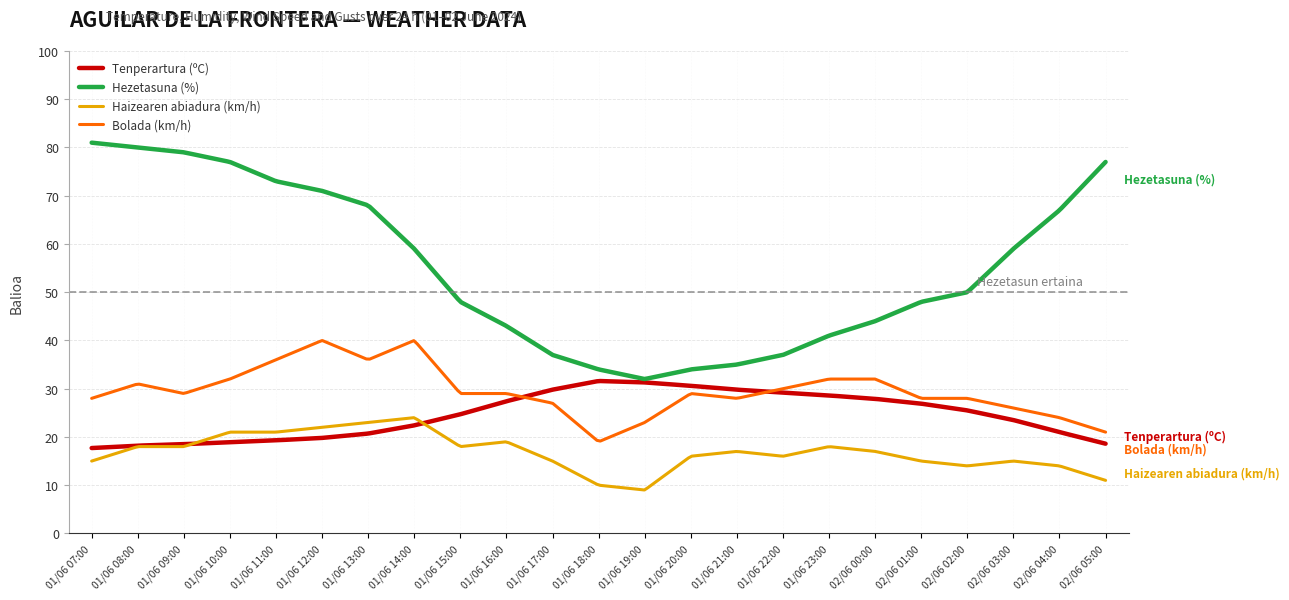

How many lines are shown in the chart?

4